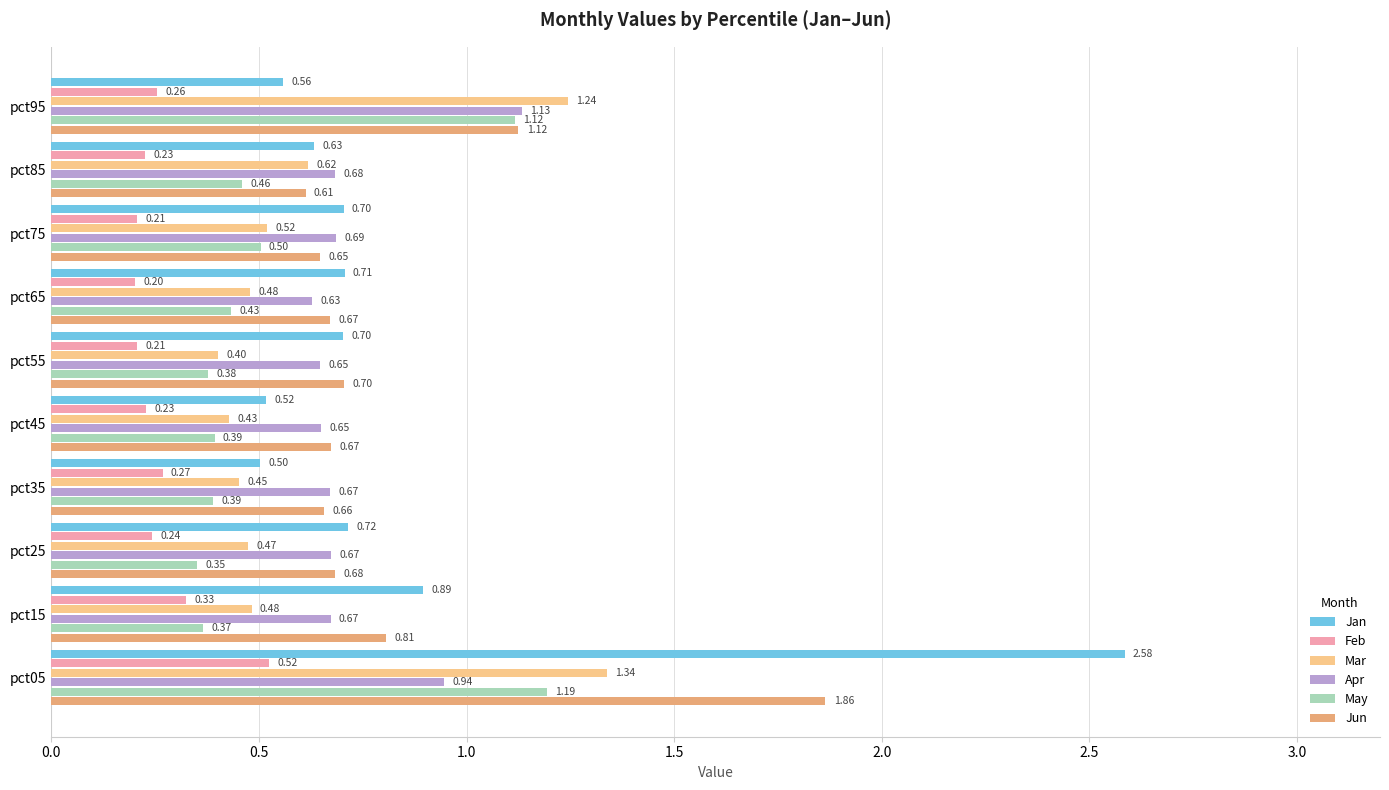

Between pct35 and pct65, which series saw the biggest shift?

Jan